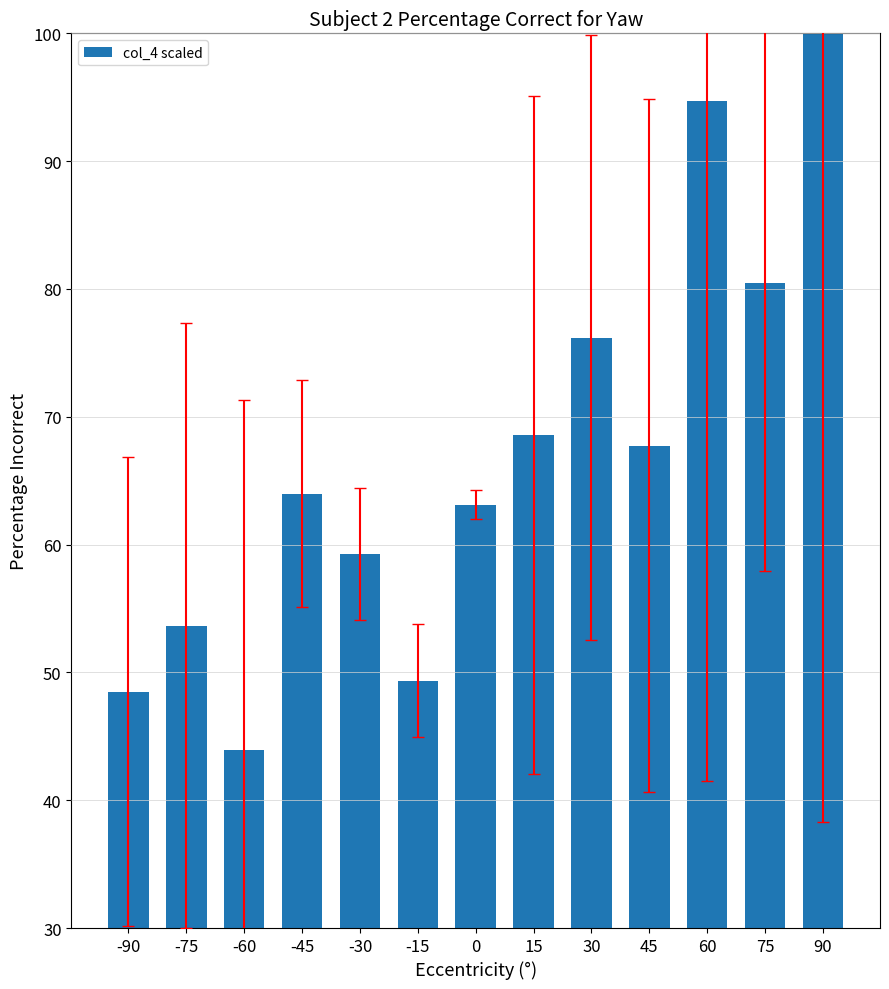

How many categories are shown in the chart?

13